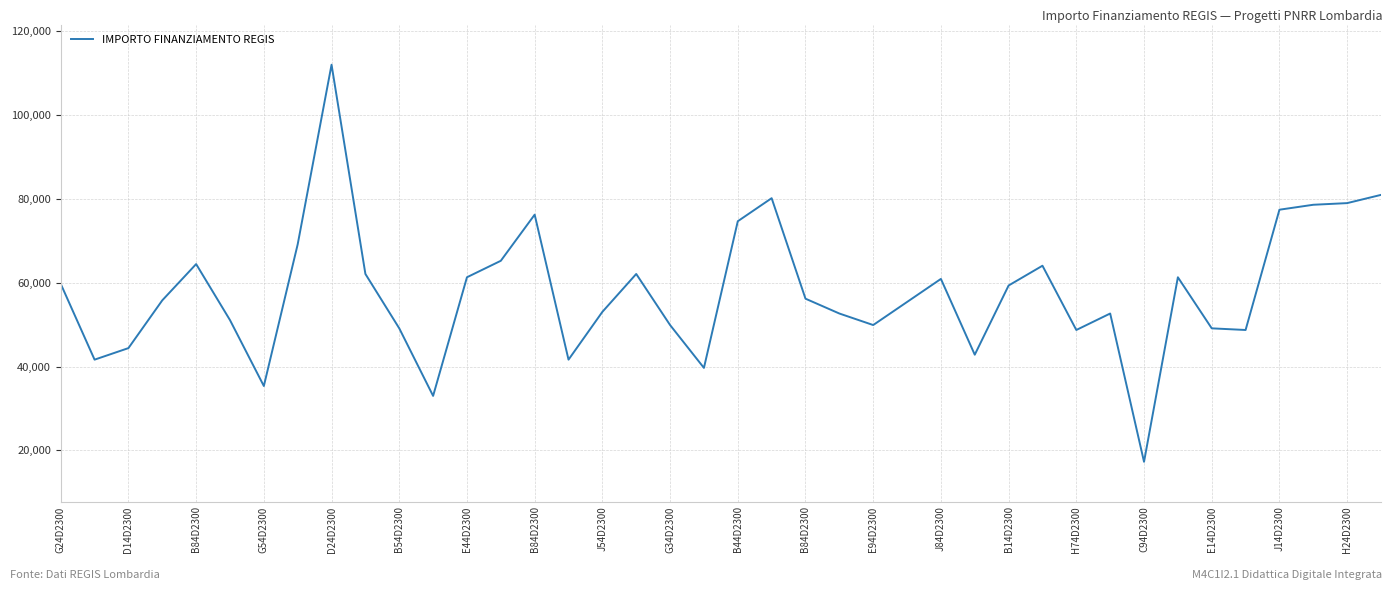

What is the difference between the maximum and minimum values?

94665.7